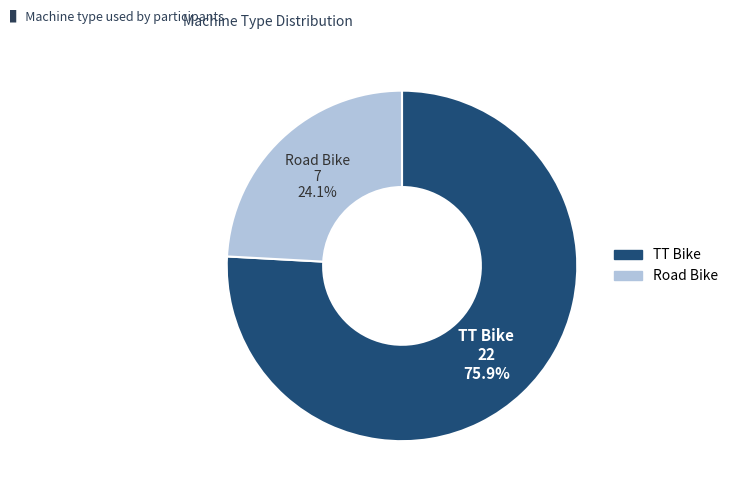

How many segments does this pie chart have?

2